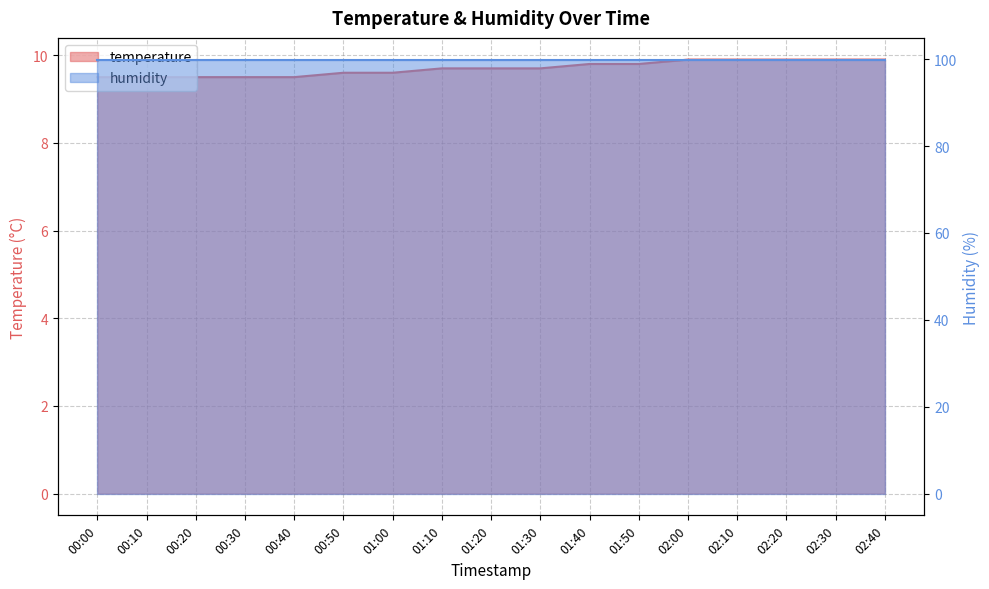

List the labels in order of value, smallest first.

00:00, 00:10, 00:20, 00:30, 00:40, 00:50, 01:00, 01:10, 01:20, 01:30, 01:40, 01:50, 02:00, 02:10, 02:20, 02:30, 02:40